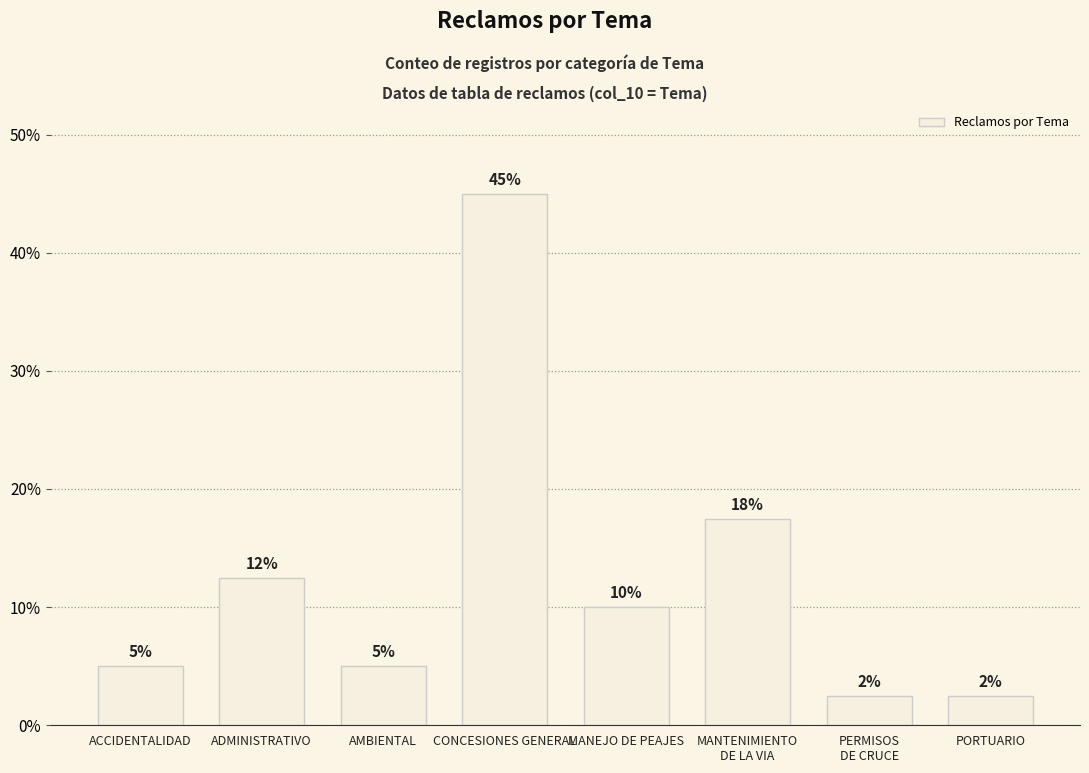

Rank the categories by value from highest to lowest.

CONCESIONES GENERAL, MANTENIMIENTO
DE LA VIA, ADMINISTRATIVO, MANEJO DE PEAJES, ACCIDENTALIDAD, AMBIENTAL, PERMISOS
DE CRUCE, PORTUARIO